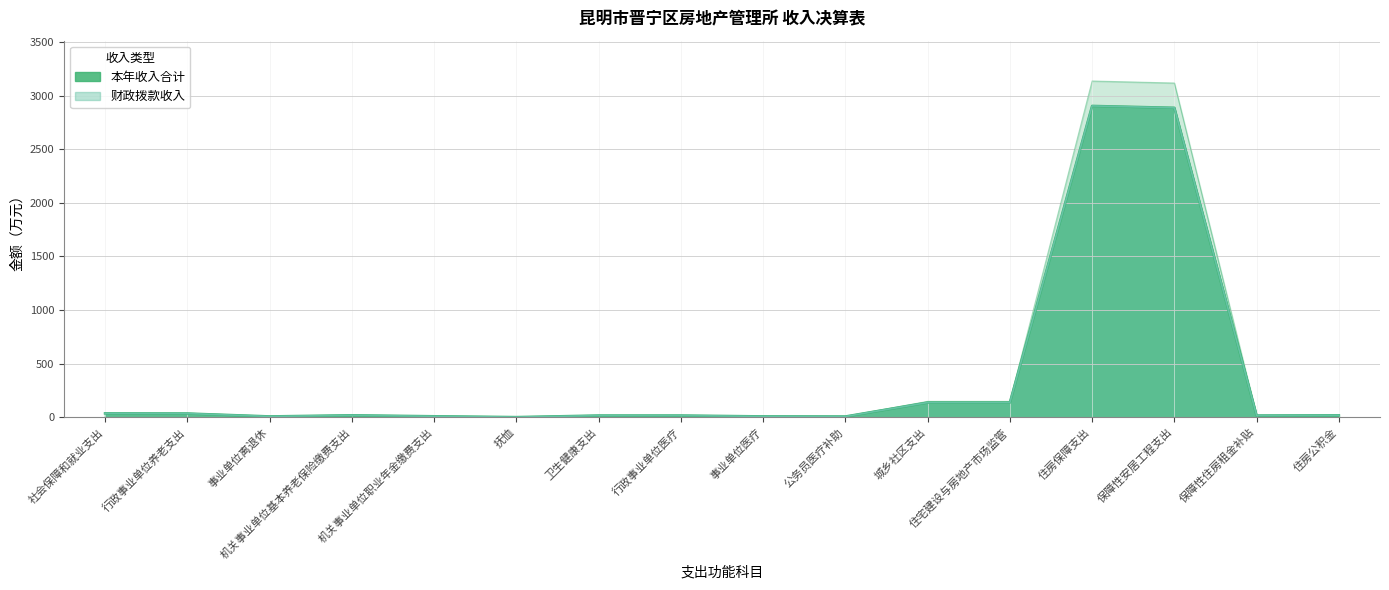

True or false: 本年收入合计 and 上级补助收入 intersect in this chart.

False